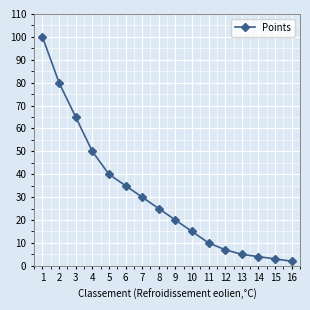

What is the difference between the second highest and minimum values?

78